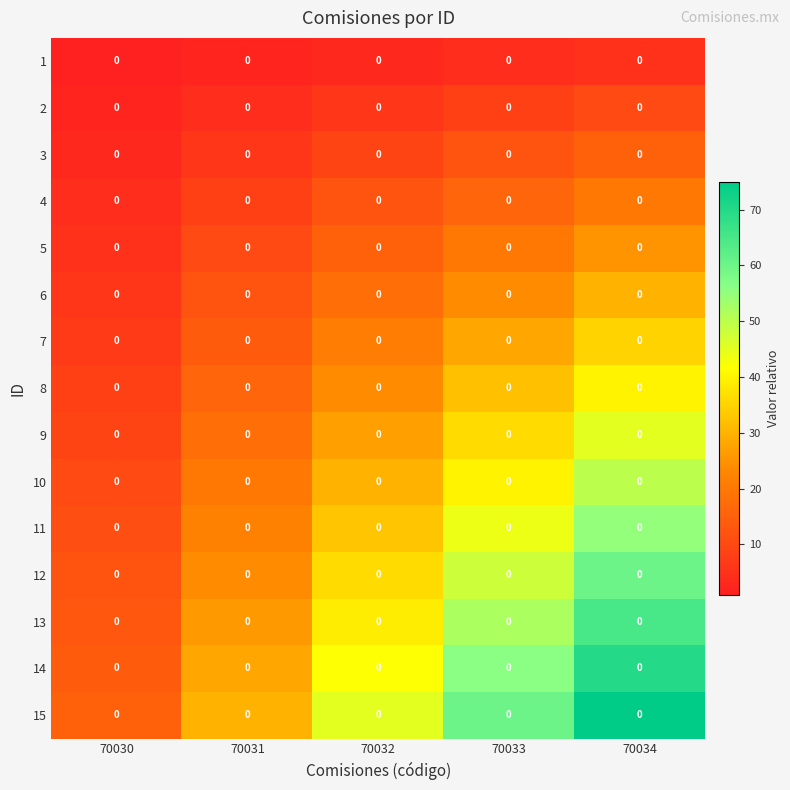

What is the approximate value of 3 at 70031?

6